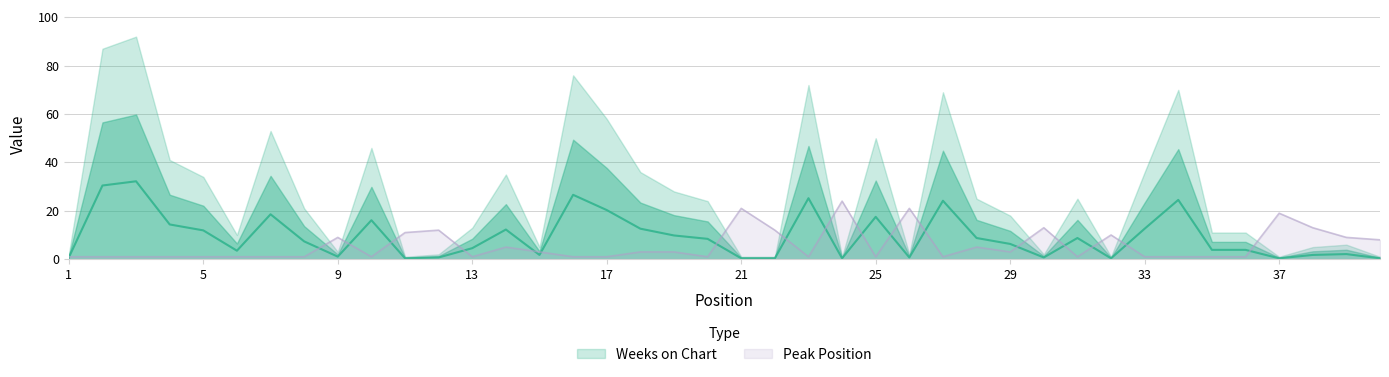

Which series ends up on top after the final intersection of Peak Position and Weeks on Chart?

Peak Position